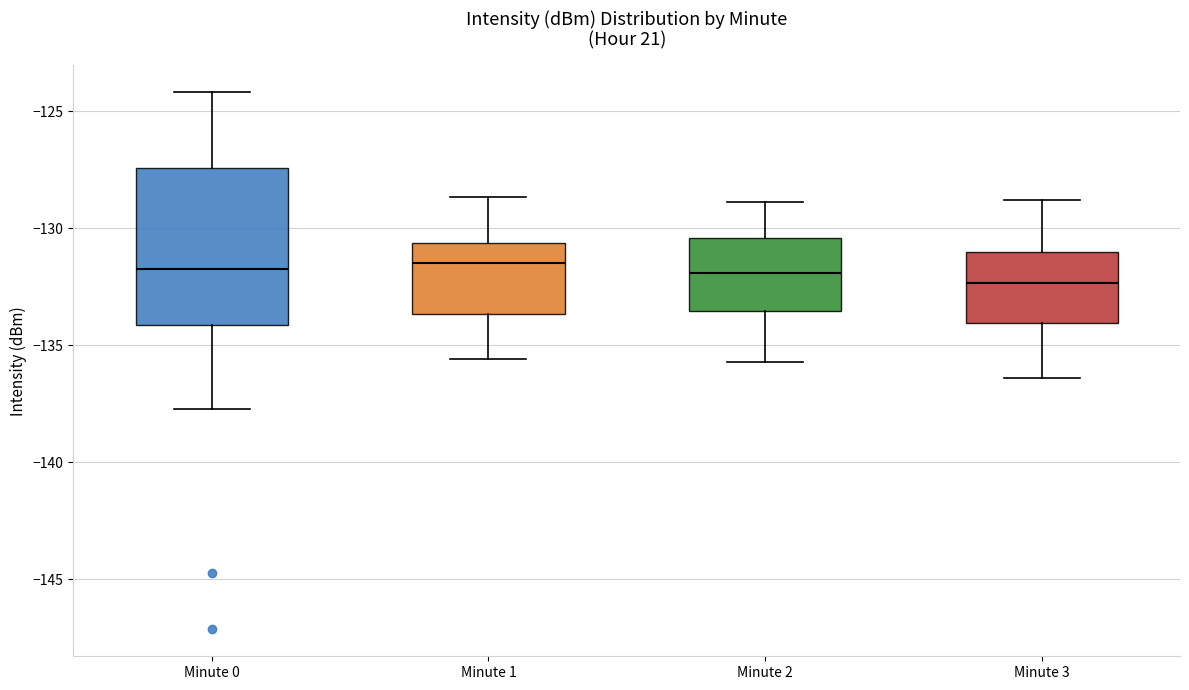

Comparing the boxes themselves (not the whiskers), which one is the tallest?

Minute 0